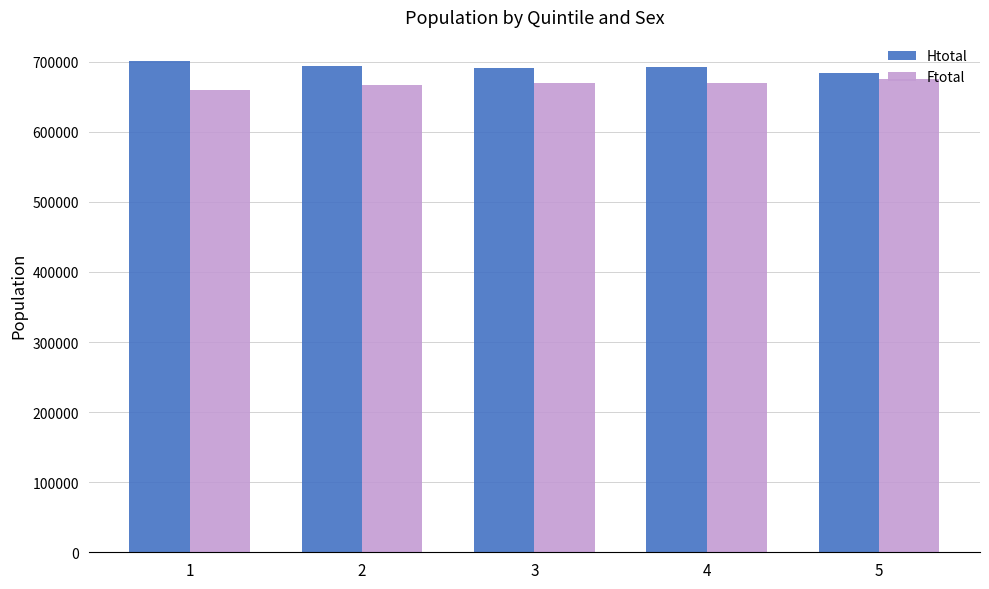

Where does the Htotal series first go above 692535?

1